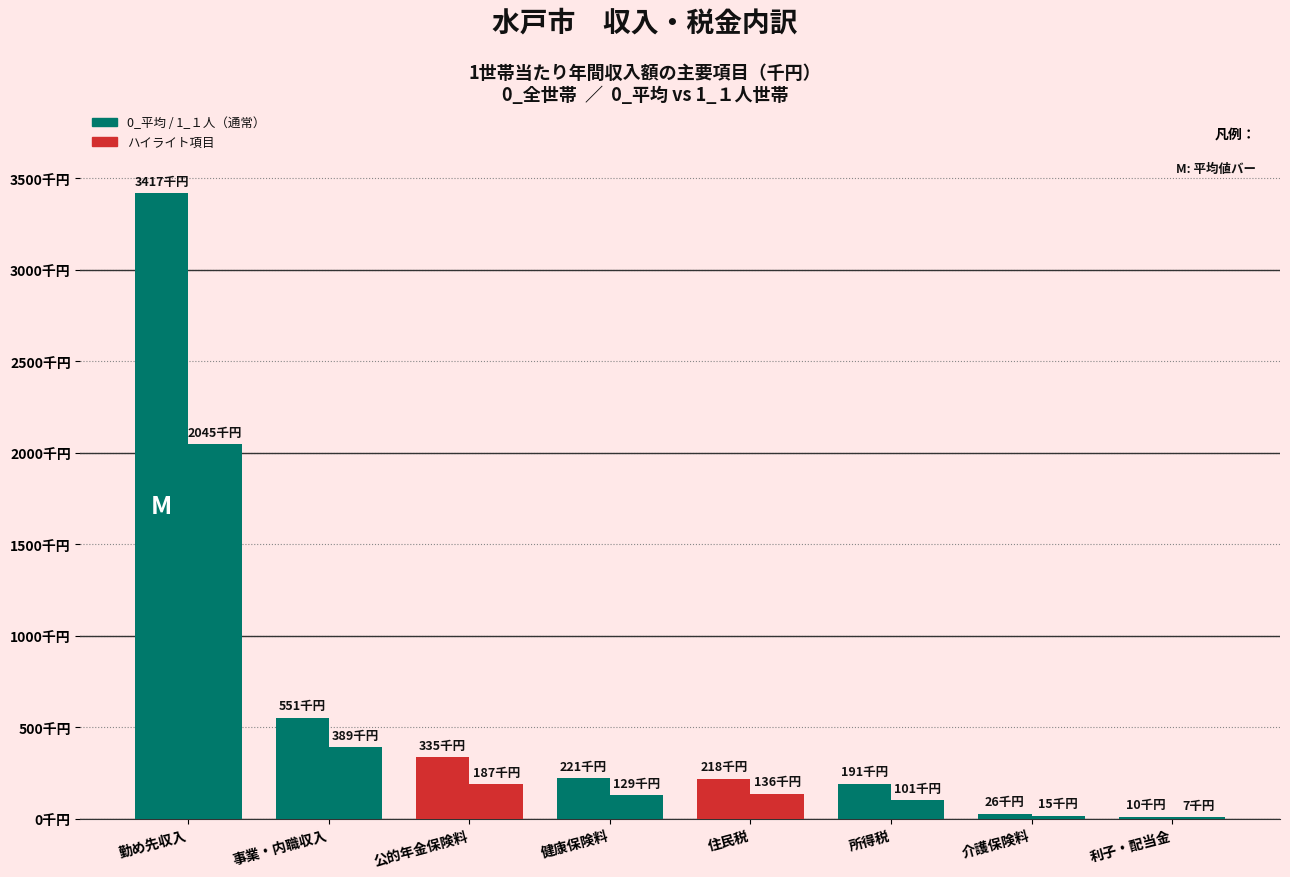

Are the bars grouped side by side (vs. stacked)?

Yes